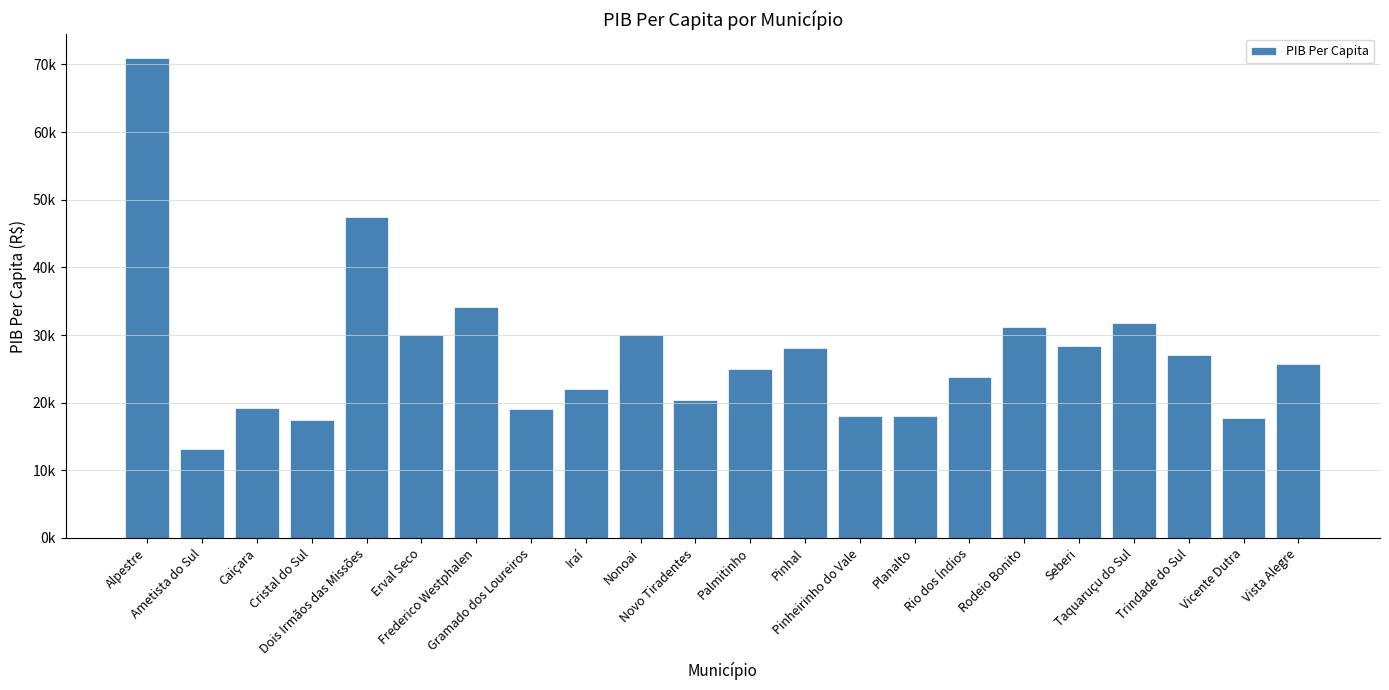

What is the change in value from Taquaruçu do Sul to Trindade do Sul?

-4827.6